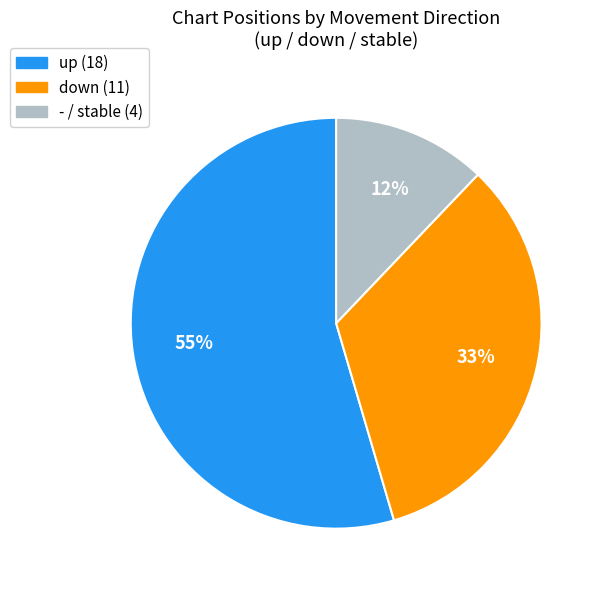

Is it true that down is 33% of the pie?

True